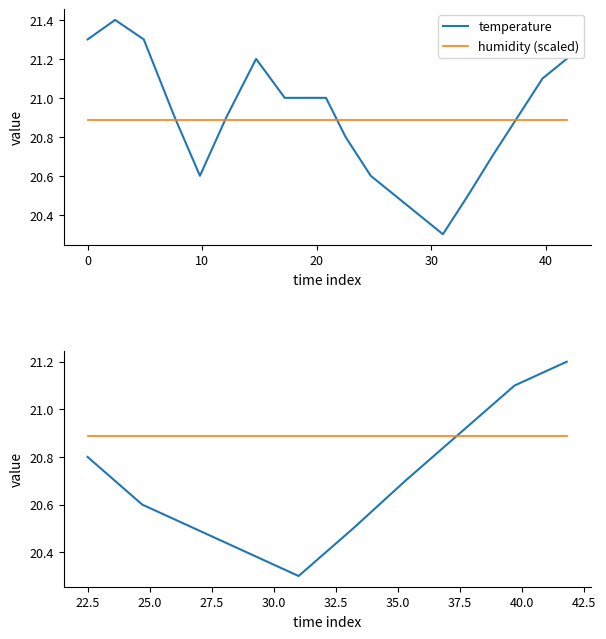

At 22.5, list the series in order from largest to smallest.

humidity (scaled), temperature